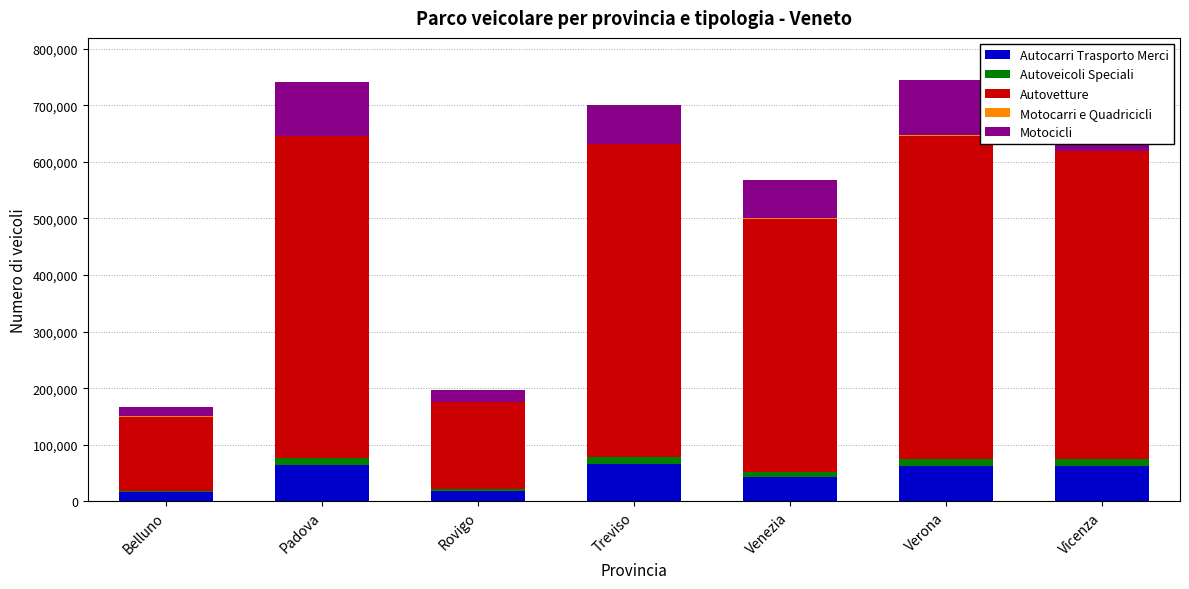

How many data points does each series have?

7